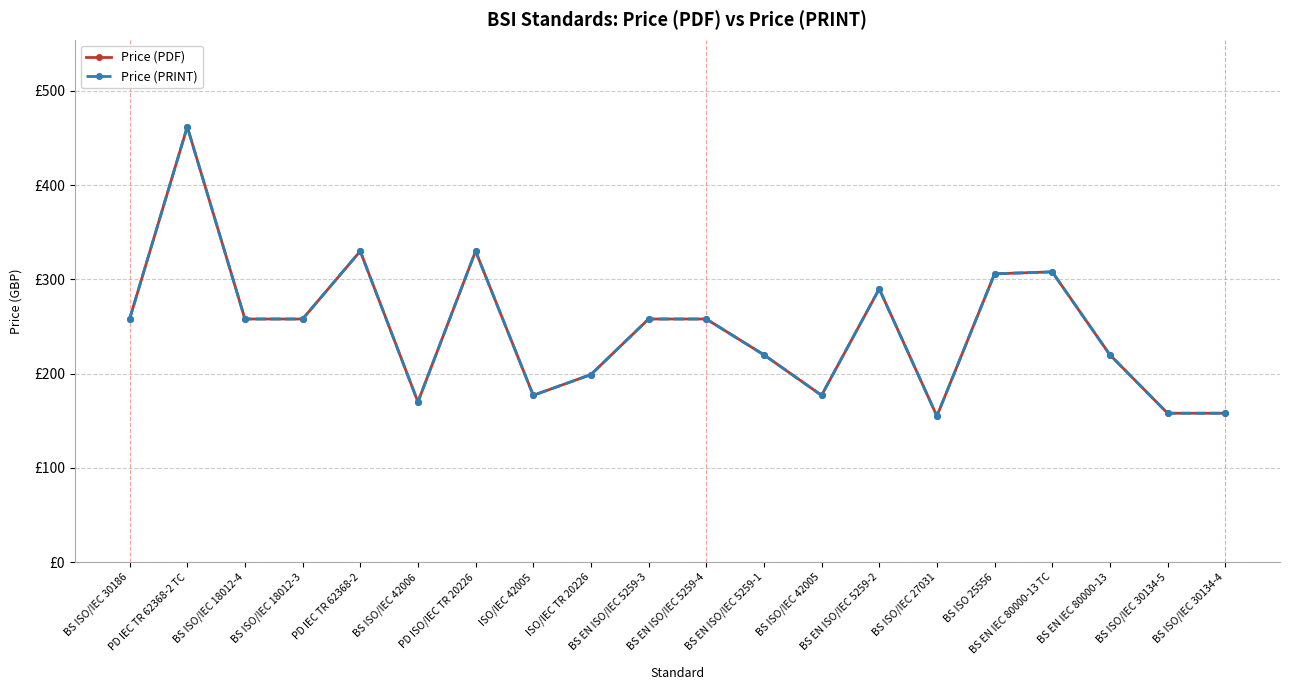

Reading left to right, extract all data points from this chart.

Price (PDF): BS ISO/IEC 30186=258	PD IEC TR 62368-2 TC=462	BS ISO/IEC 18012-4=258	BS ISO/IEC 18012-3=258	PD IEC TR 62368-2=330	BS ISO/IEC 42006=170	PD ISO/IEC TR 20226=330	ISO/IEC 42005=177	ISO/IEC TR 20226=199	BS EN ISO/IEC 5259-3=258	BS EN ISO/IEC 5259-4=258	BS EN ISO/IEC 5259-1=220	BS ISO/IEC 42005=177	BS EN ISO/IEC 5259-2=290	BS ISO/IEC 27031=155	BS ISO 25556=306	BS EN IEC 80000-13 TC=308	BS EN IEC 80000-13=220	BS ISO/IEC 30134-5=158	BS ISO/IEC 30134-4=158
Price (PRINT): BS ISO/IEC 30186=258	PD IEC TR 62368-2 TC=462	BS ISO/IEC 18012-4=258	BS ISO/IEC 18012-3=258	PD IEC TR 62368-2=330	BS ISO/IEC 42006=170	PD ISO/IEC TR 20226=330	ISO/IEC 42005=177	ISO/IEC TR 20226=199	BS EN ISO/IEC 5259-3=258	BS EN ISO/IEC 5259-4=258	BS EN ISO/IEC 5259-1=220	BS ISO/IEC 42005=177	BS EN ISO/IEC 5259-2=290	BS ISO/IEC 27031=155	BS ISO 25556=306	BS EN IEC 80000-13 TC=308	BS EN IEC 80000-13=220	BS ISO/IEC 30134-5=158	BS ISO/IEC 30134-4=158